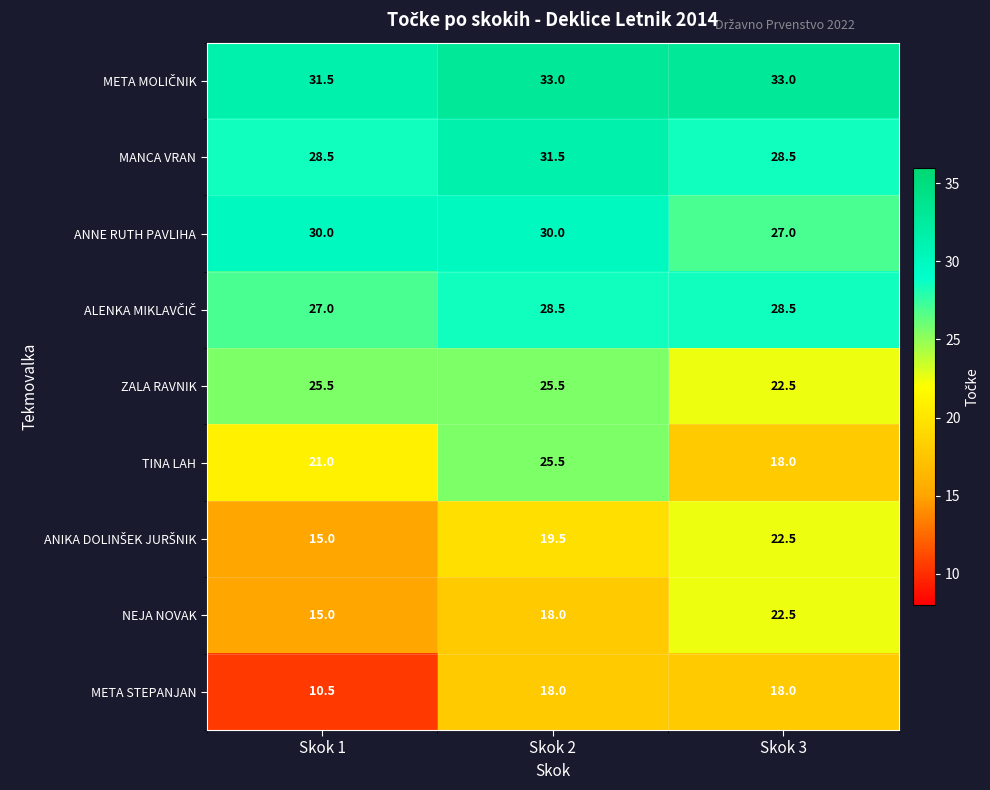

At how many categories does at least one series exceed 13?

3